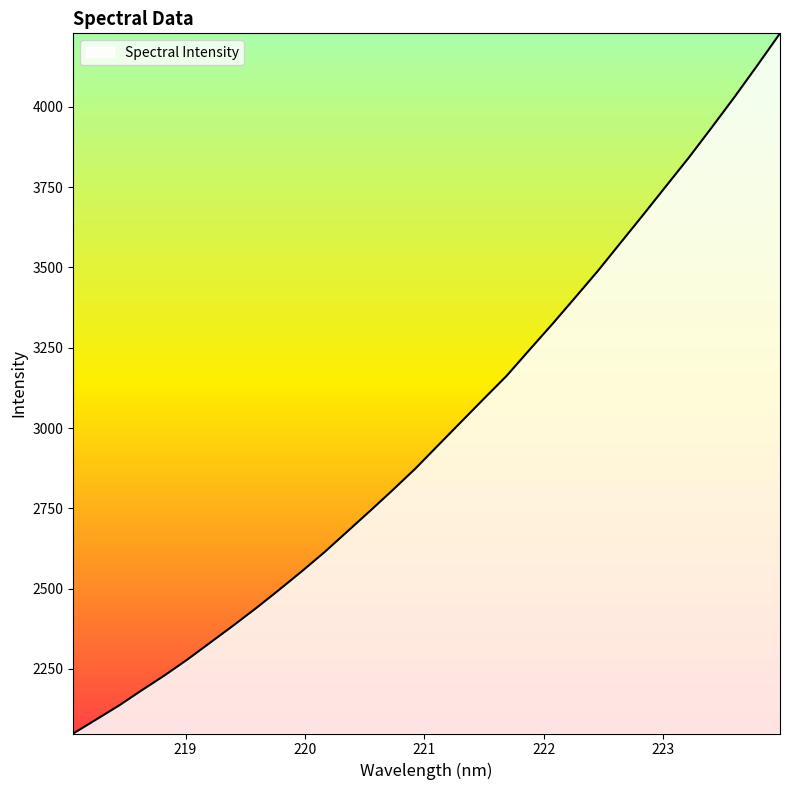

What is the maximum value shown in the chart?

4228.8